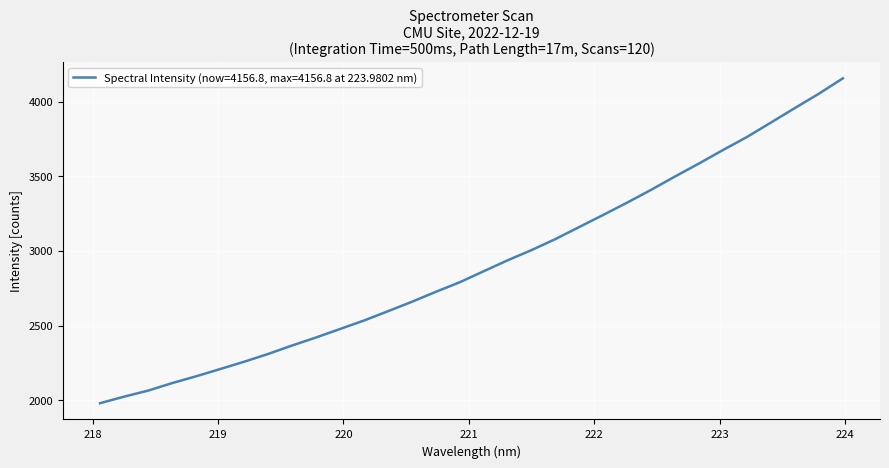

What is the greatest value displayed?

4156.8